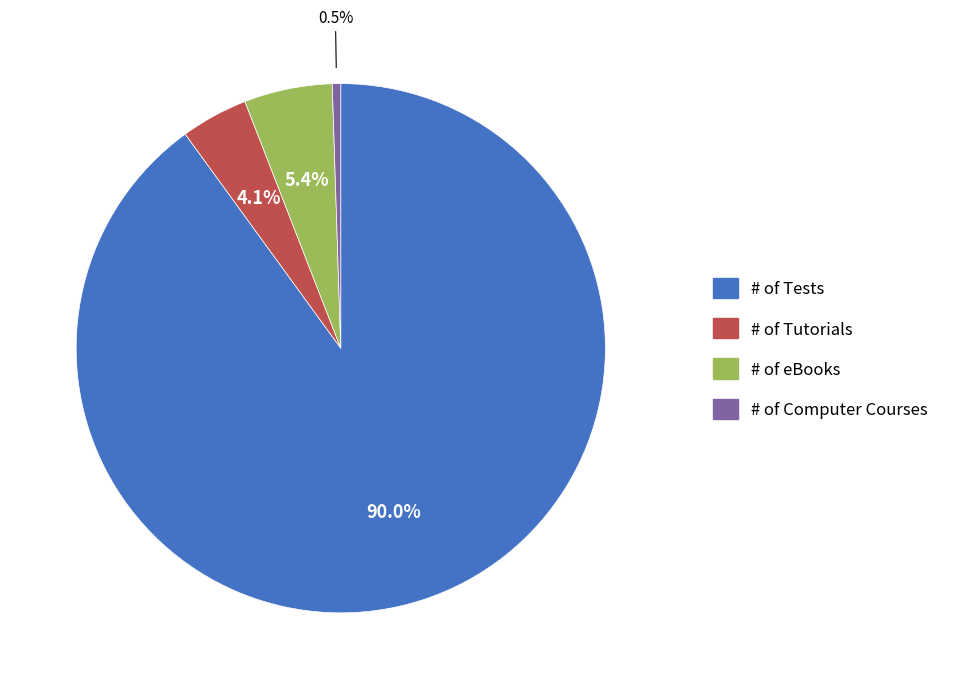

Which category has the smallest portion of the pie?

# of Computer Courses